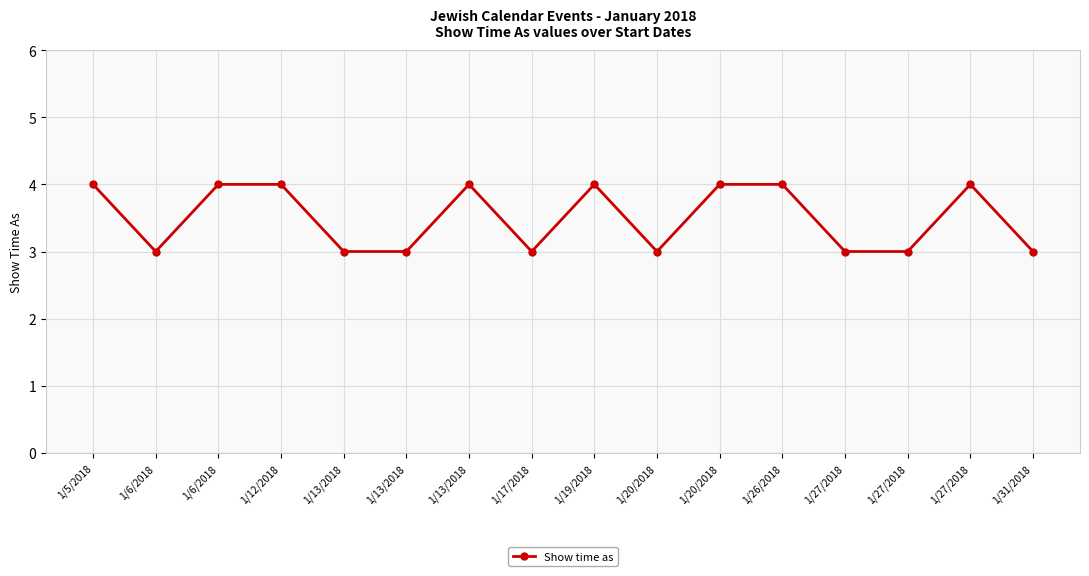

How many lines are shown in the chart?

1